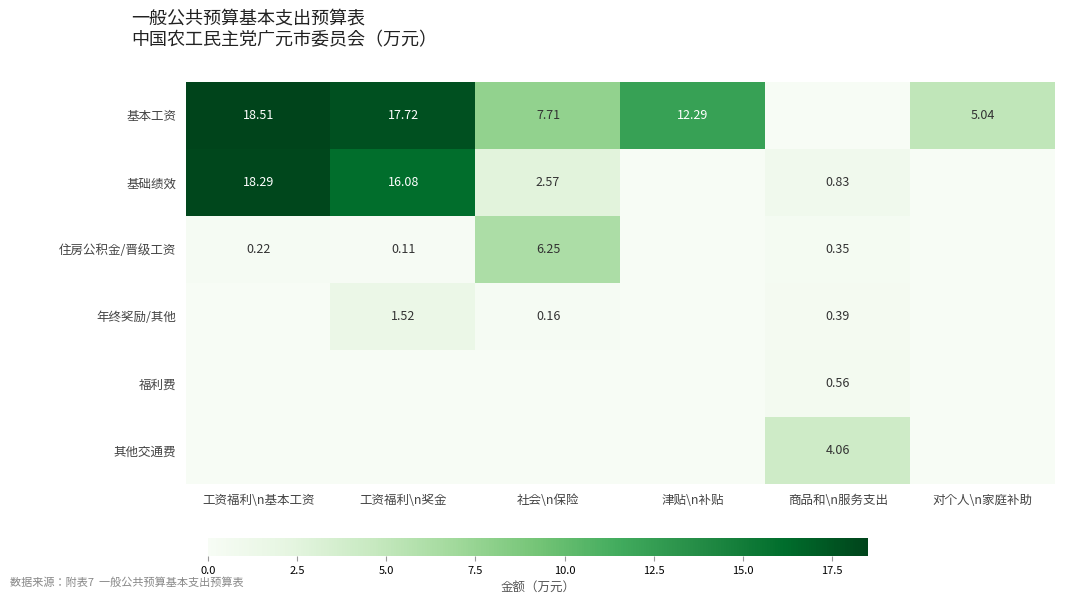

The value of 住房公积金/晋级工资 at 对个人\n家庭补助 is 0.0. True or false?

True